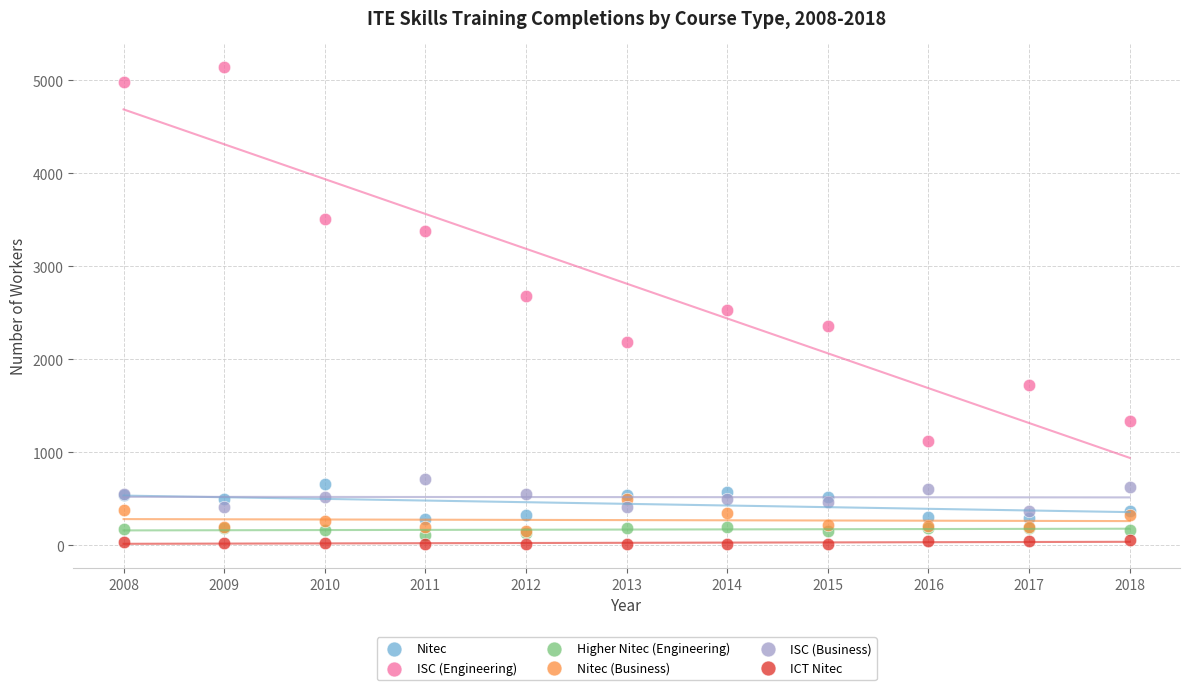

Which series contains the highest Y value?

ISC (Engineering)